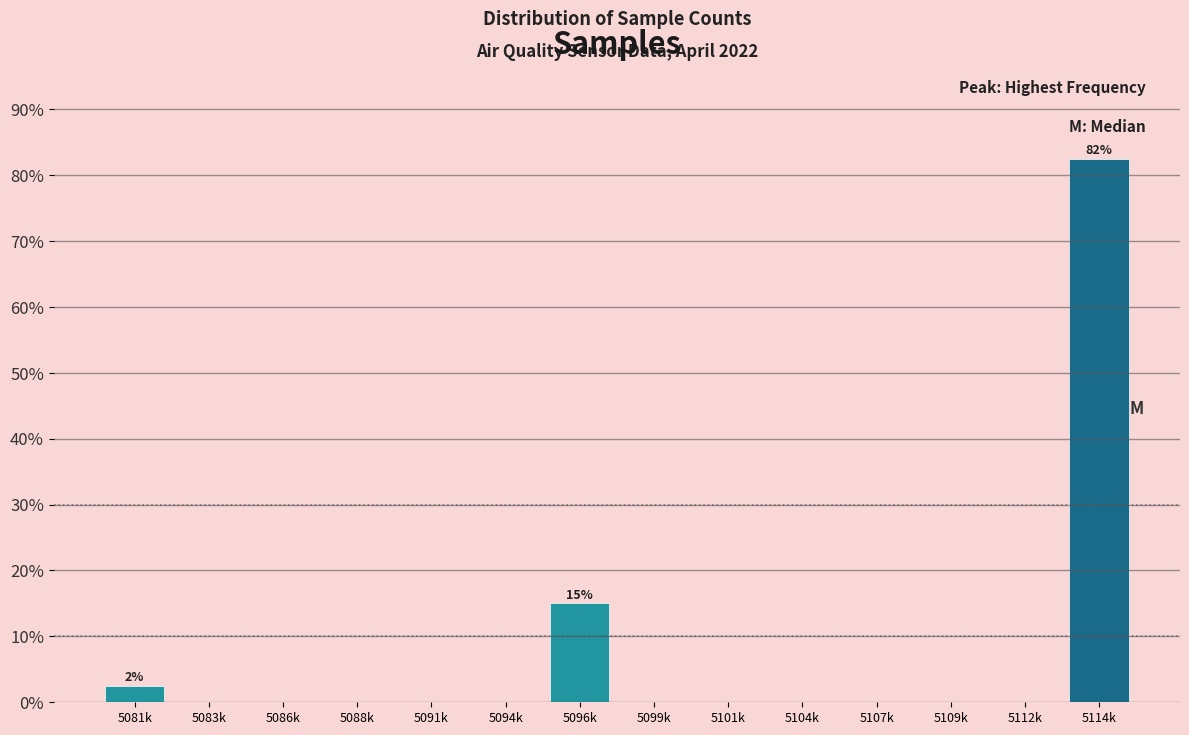

Reading left to right, transcribe all the data shown in this chart.

5081k=2.5	5083k=0.0	5086k=0.0	5088k=0.0	5091k=0.0	5094k=0.0	5096k=15.0	5099k=0.0	5101k=0.0	5104k=0.0	5107k=0.0	5109k=0.0	5112k=0.0	5114k=82.5